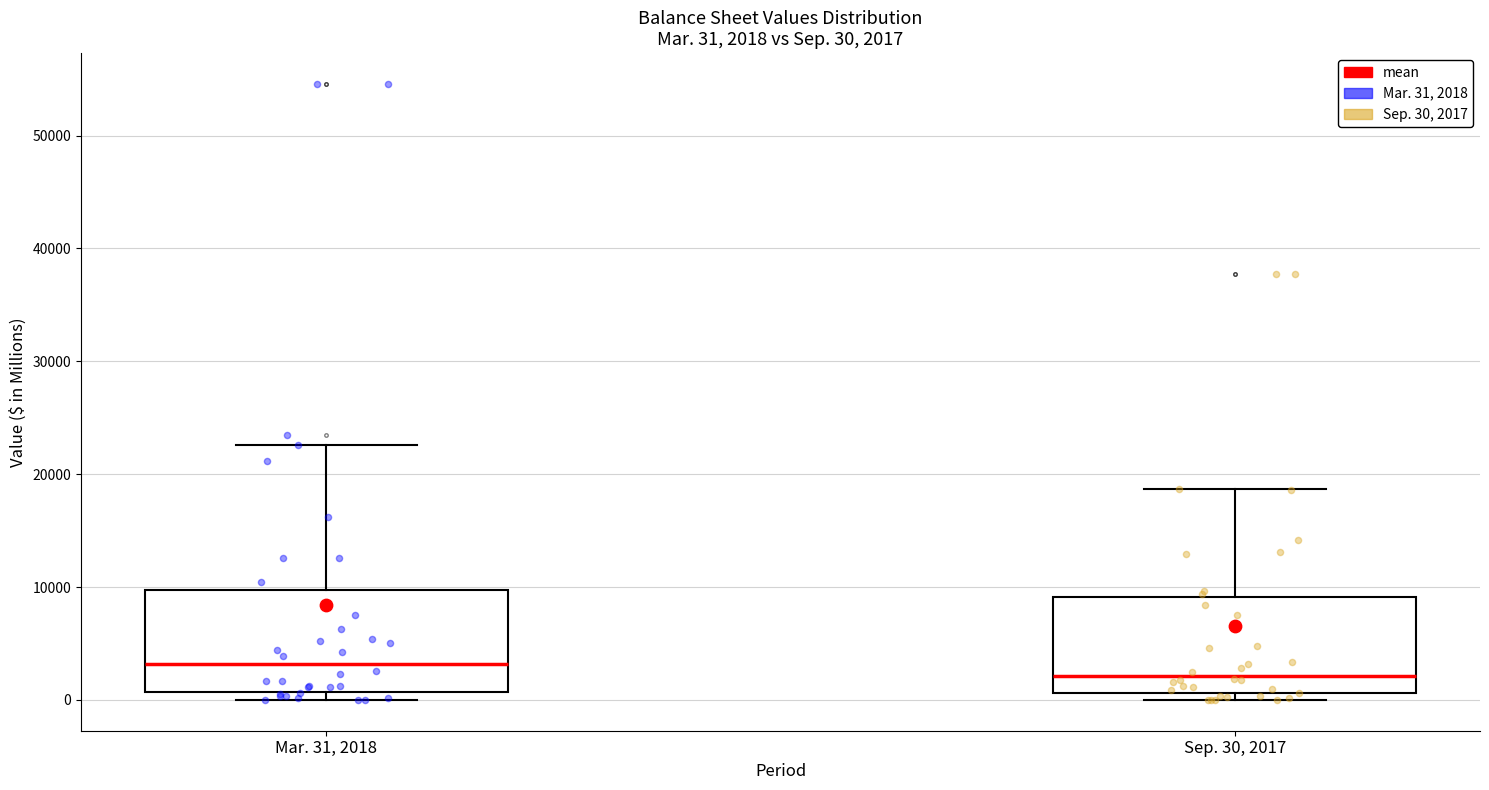

Which box has the lowest median line?

Sep. 30, 2017